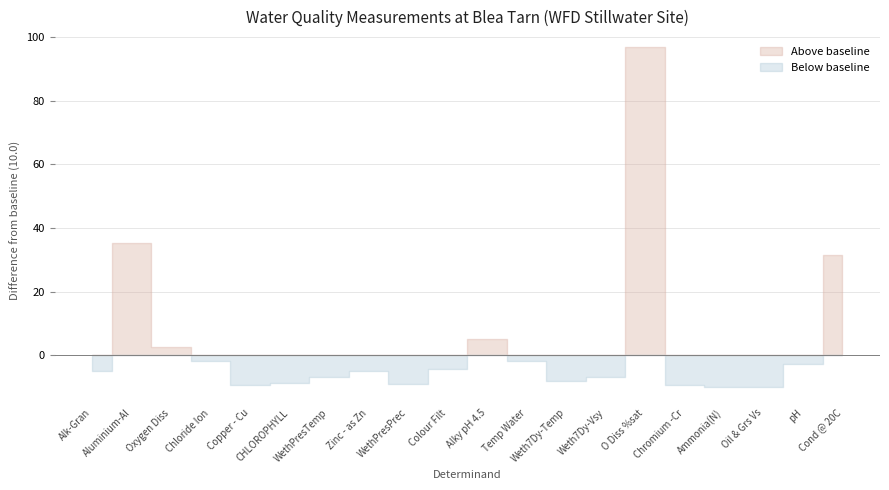

Rank the categories by value from highest to lowest.

O Diss %sat, Aluminium-Al, Cond @ 20C, Alky pH 4.5, Oxygen Diss, Chloride Ion, Temp Water, pH, Colour Filt, Alk-Gran, Zinc - as Zn, WethPresTemp, Weth7Dy-Vsy, Weth7Dy-Temp, CHLOROPHYLL, WethPresPrec, Copper - Cu, Chromium -Cr, Ammonia(N), Oil & Grs Vs